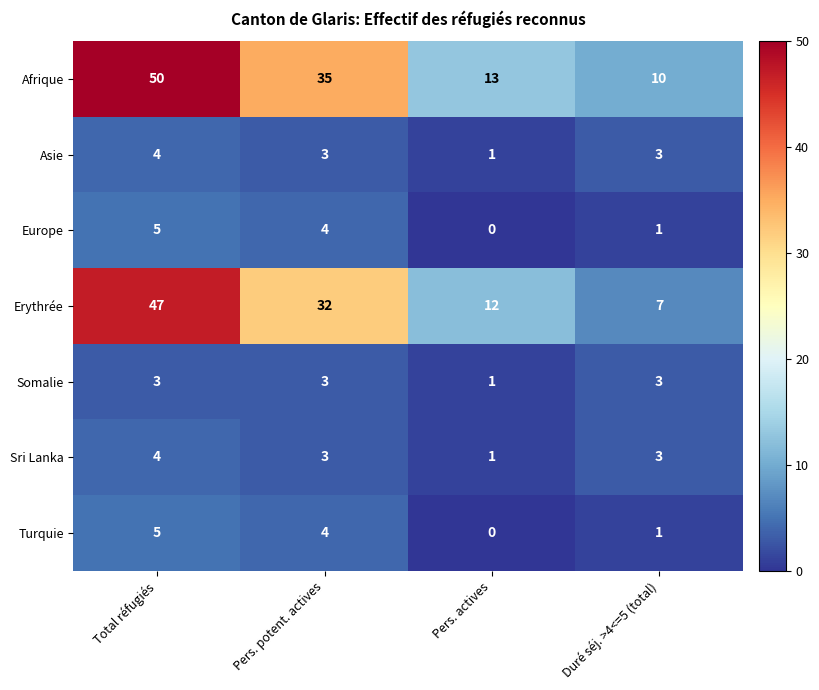

What is the approximate value of Turquie at Pers. potent. actives?

4